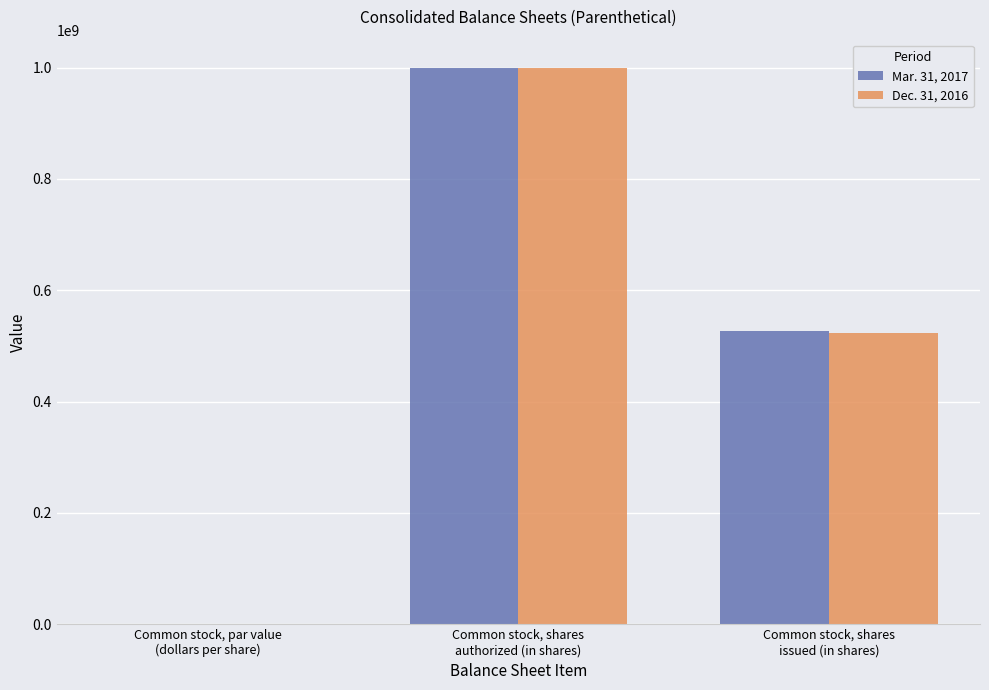

Between Common stock, shares
authorized (in shares) and Common stock, shares
issued (in shares), which series saw the biggest shift?

Dec. 31, 2016